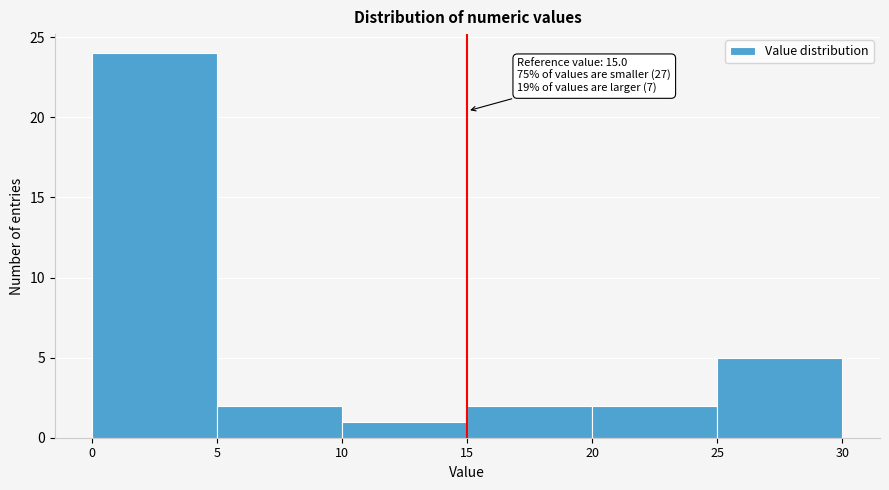

Which range on the x-axis has the tallest bar?

0 to 5